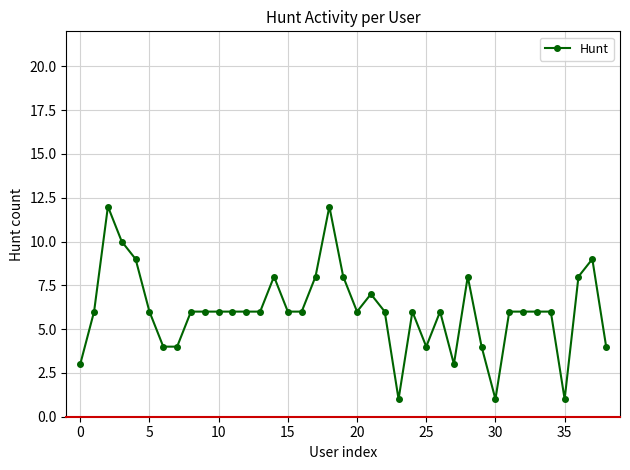

Is this an area chart (filled region under the line)?

No